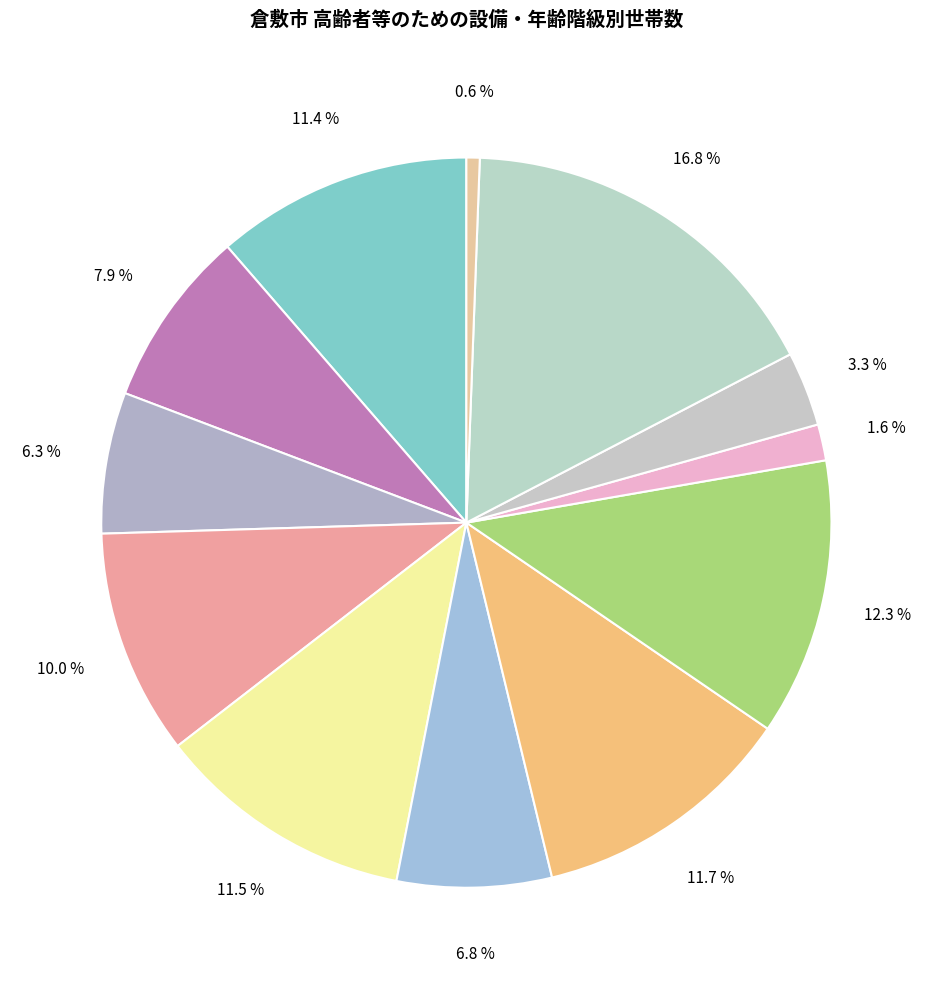

How many slices are in this pie chart?

12